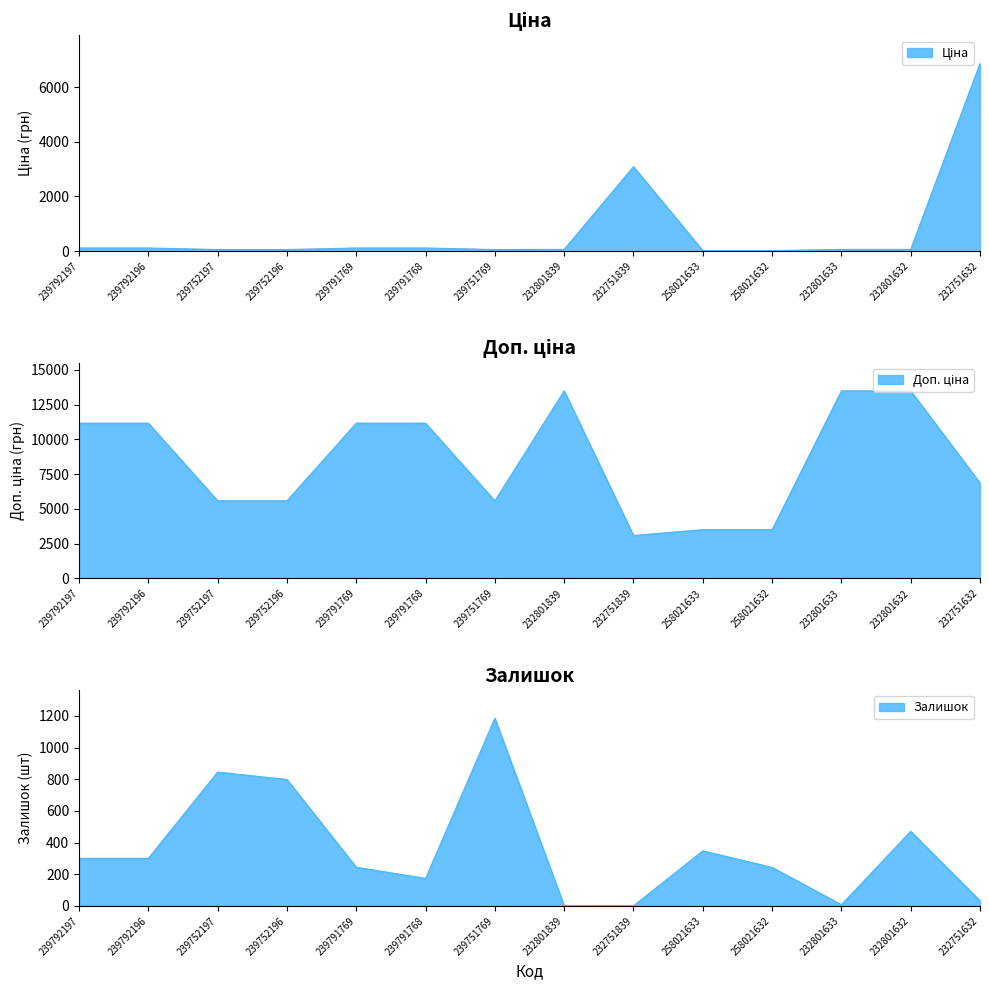

At which category is the sum across all series the highest?

232801632